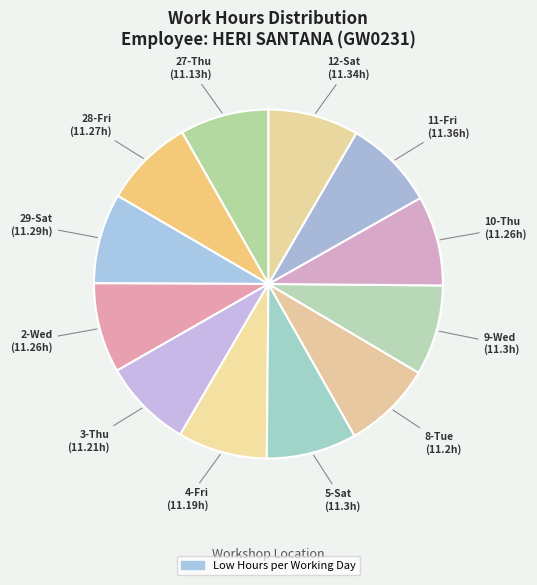

Is there a majority slice in this chart?

No